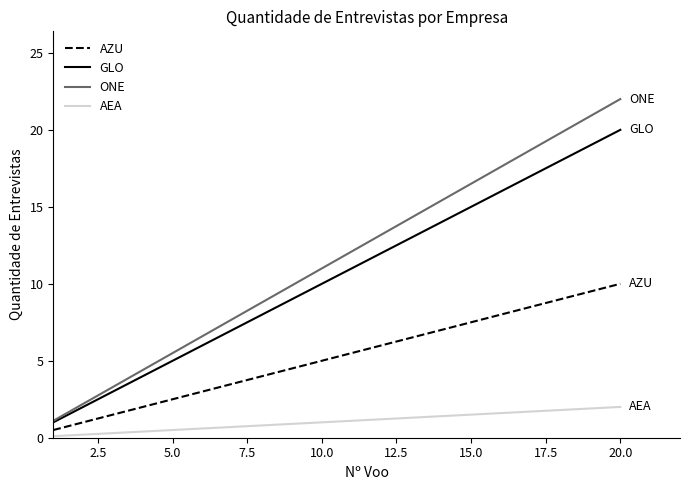

Which series has the widest spread of values?

ONE